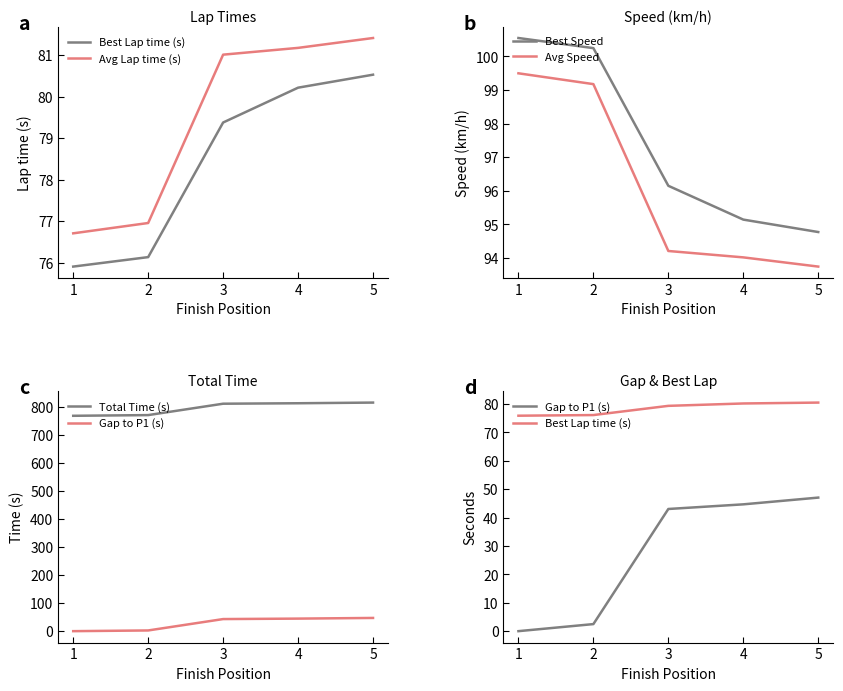

True or false: Best Lap time (s) and Avg Speed cross at least once.

False